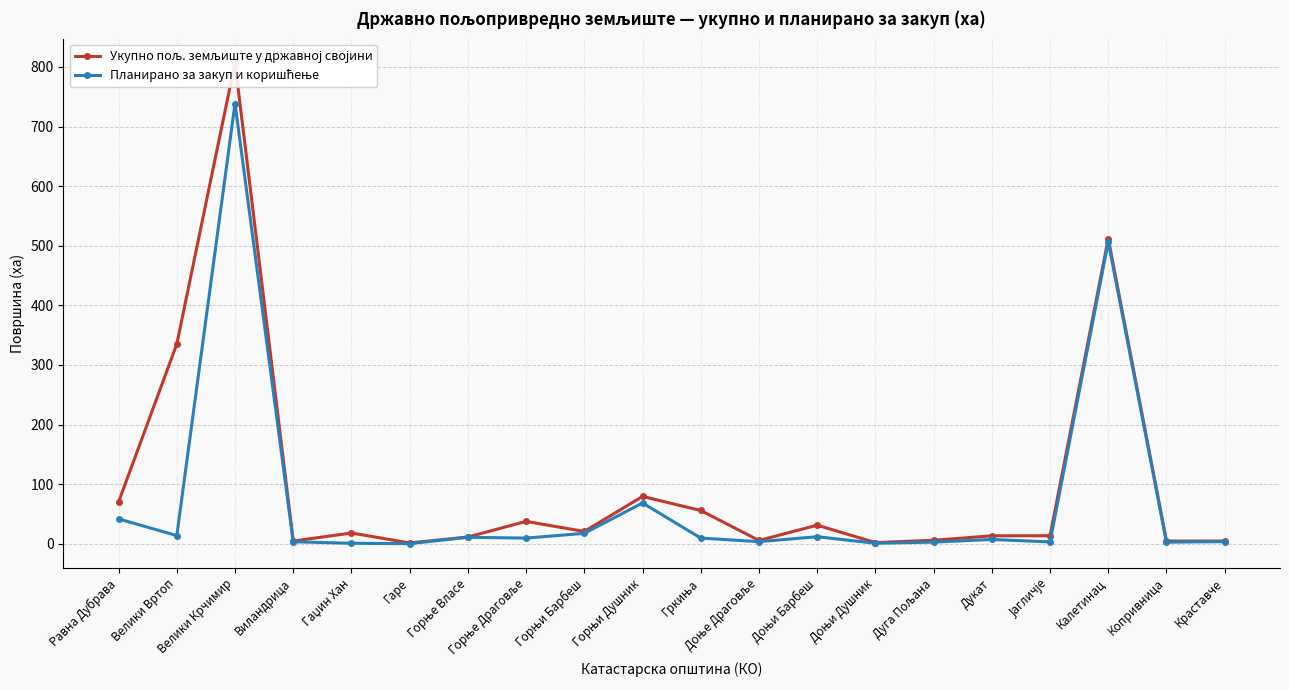

True or false: Укупно пољ. земљиште у државној својини has more than 2 interior local peaks.

True